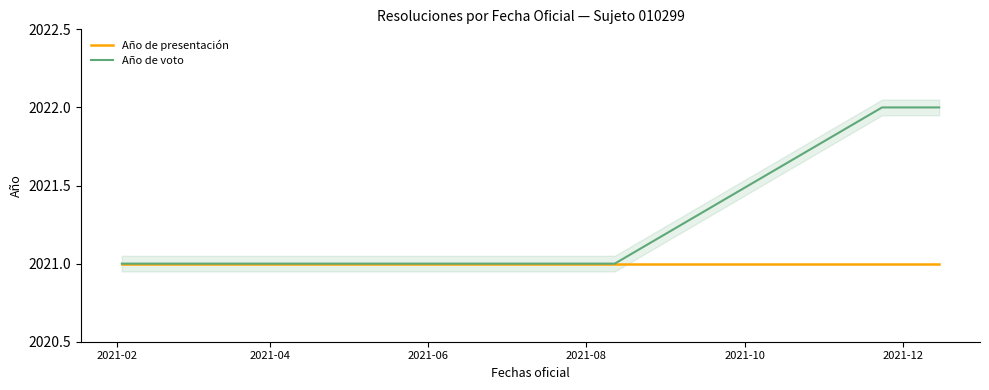

What is the maximum value for Año de voto?

2022